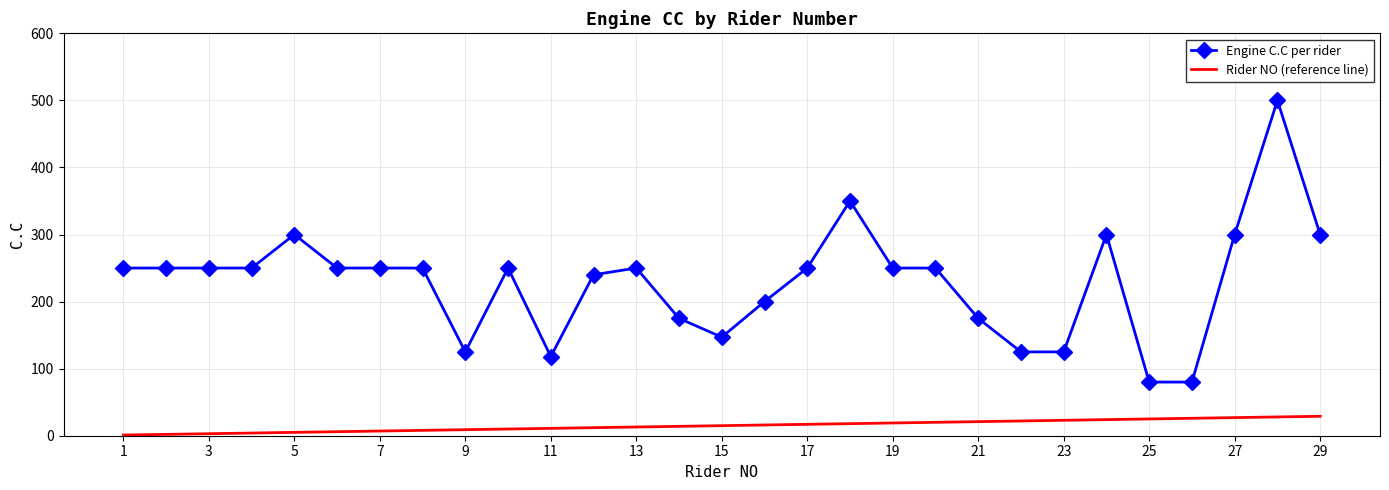

List the series in order of their overall mean, highest first.

Engine C.C per rider, Rider NO (reference line)